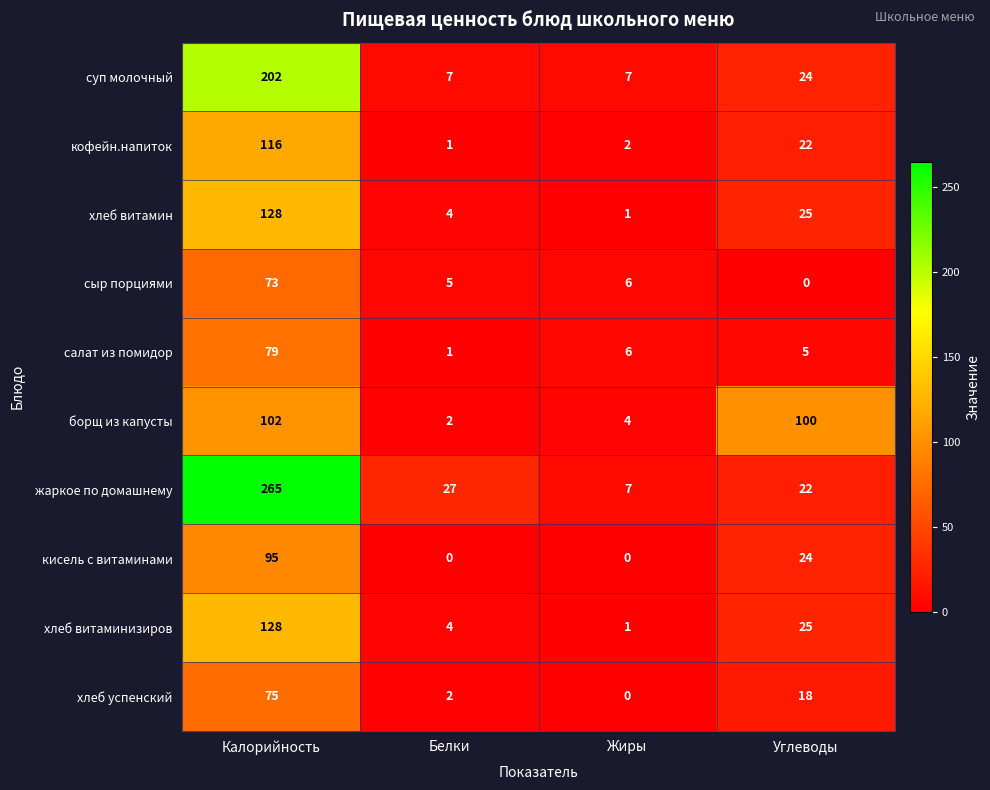

What is the difference between the maximum and minimum values in the борщ из капусты series?

100